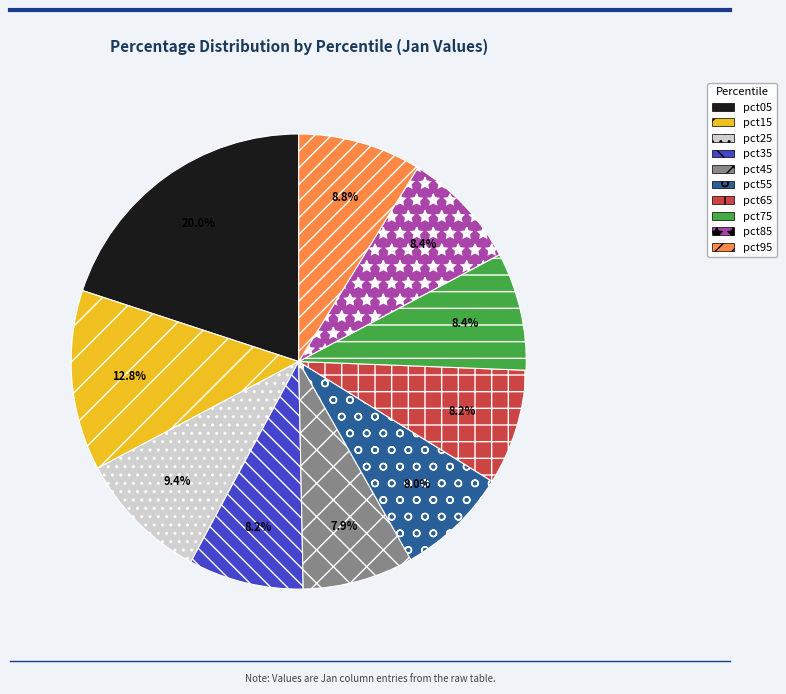

To the nearest percent, what is the average slice percentage?

10%